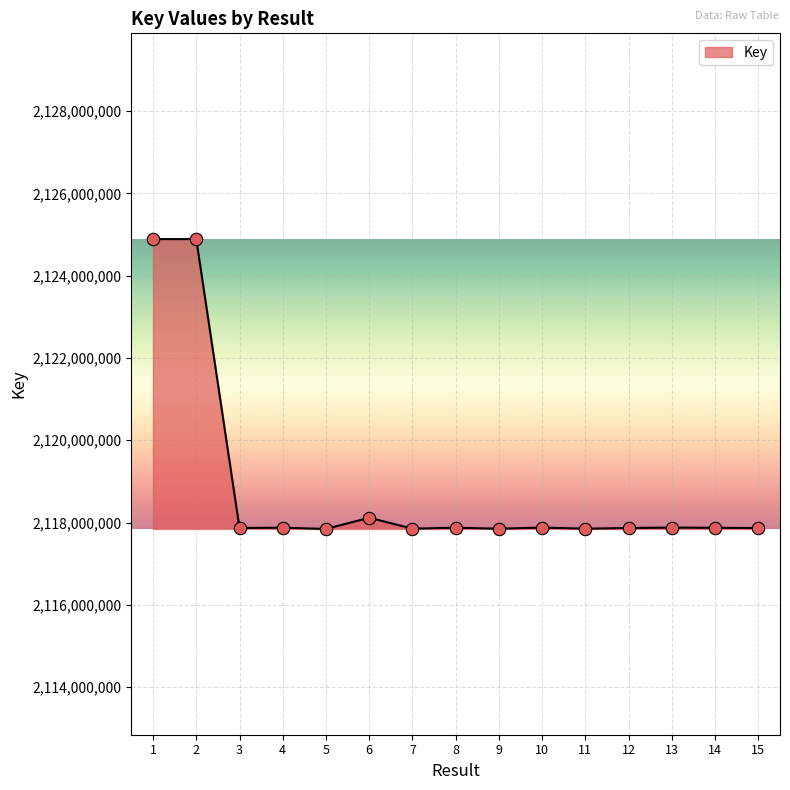

Approximately how many times larger is the value at 2 compared to 11?

1.0